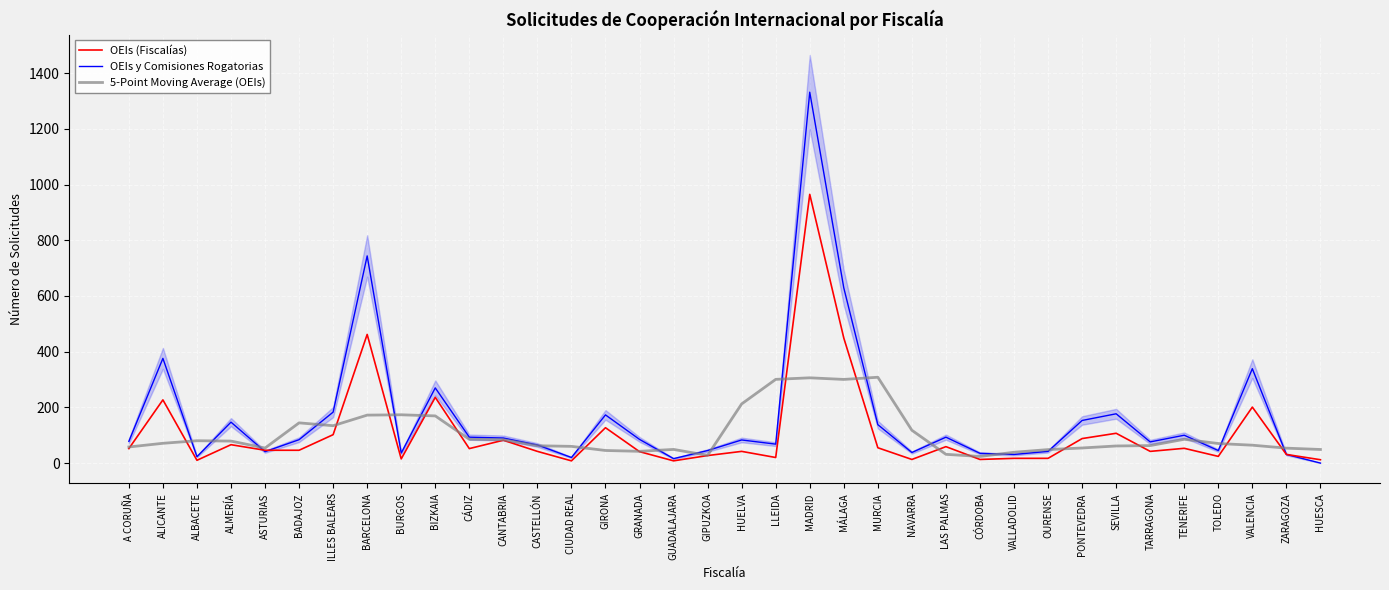

How many categories are shown in the chart?

36